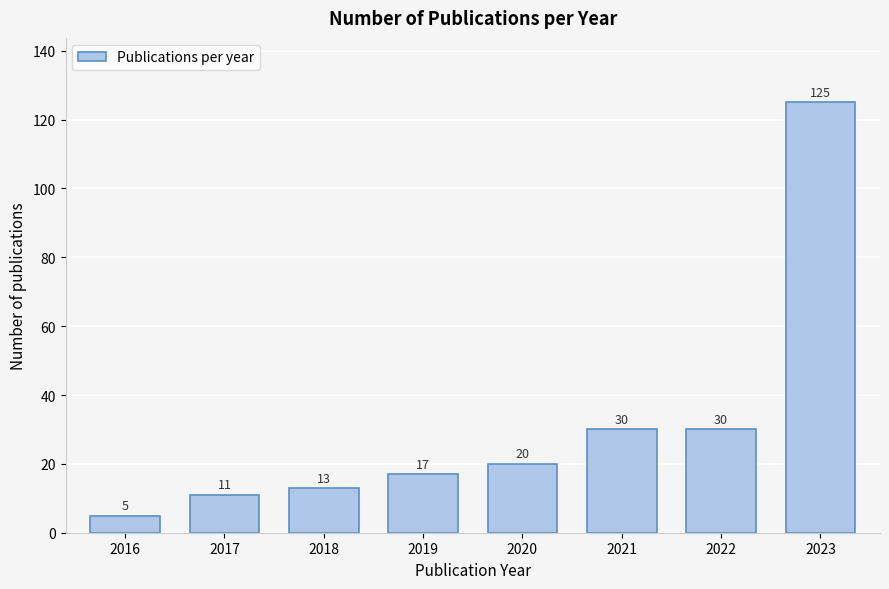

Reading right to left, what are all the values shown in this chart?

2023=125	2022=30	2021=30	2020=20	2019=17	2018=13	2017=11	2016=5